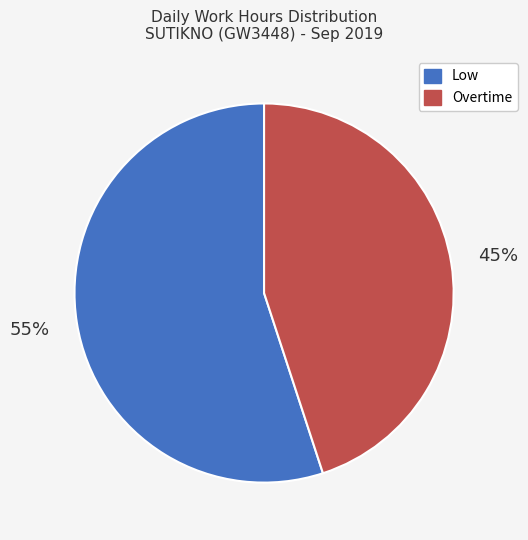

How many slices are in this pie chart?

2